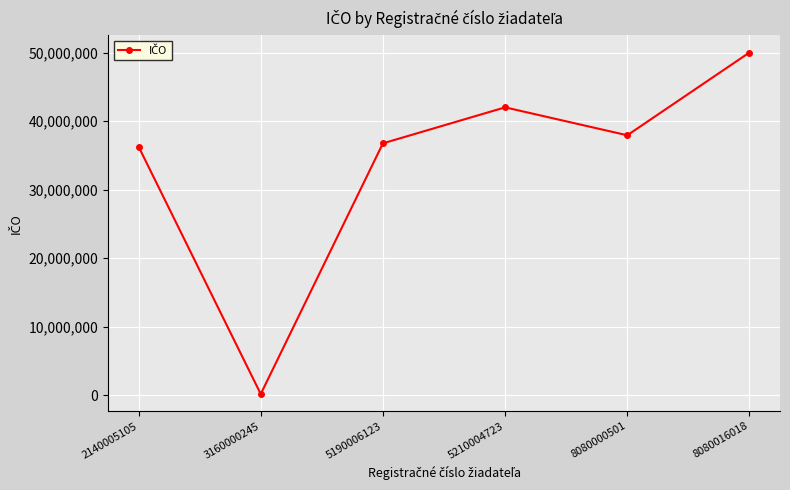

Count the number of categories in the chart.

6